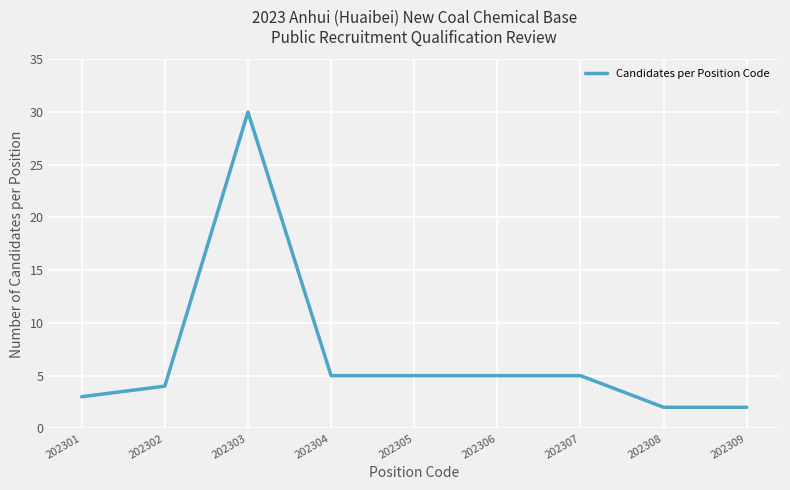

True or false: the data shows 20 at 202303.

False